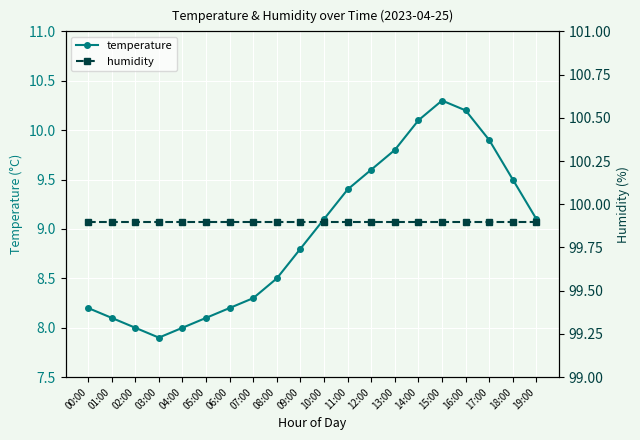

At which category is the sum across all series the highest?

15:00